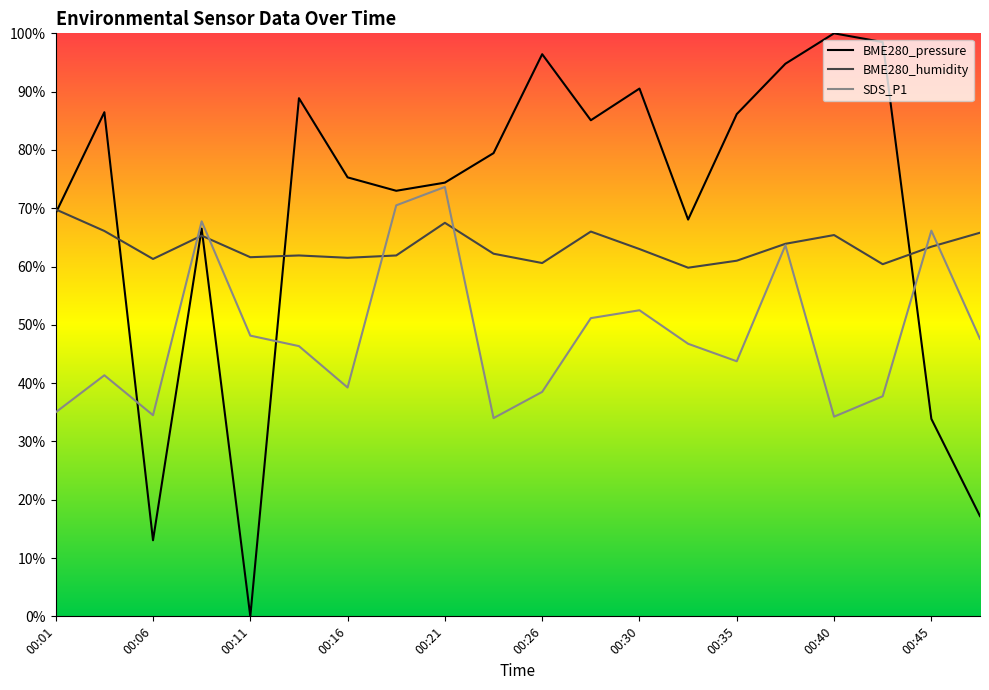

True or false: BME280_humidity has a value of 63.4 at 00:45.

True